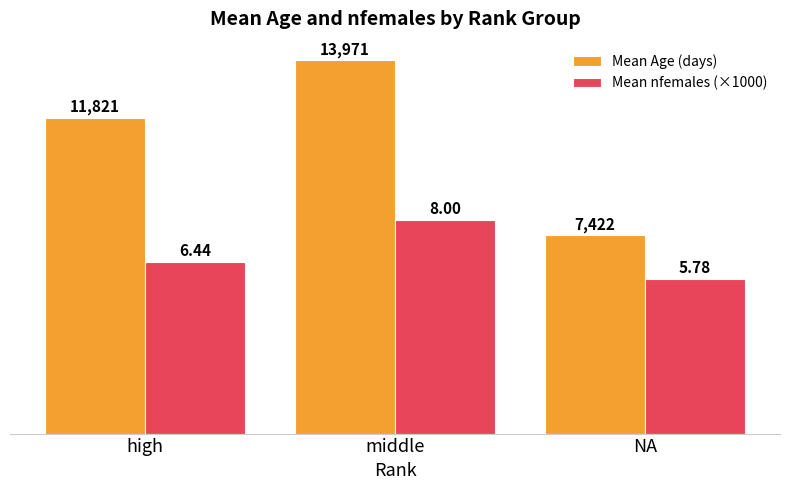

Reading left to right, list all the values displayed in this chart.

Mean Age (days): 11821.4	13971.0	7422.3
Mean nfemales (×1000): 6440.0	8000.0	5780.0